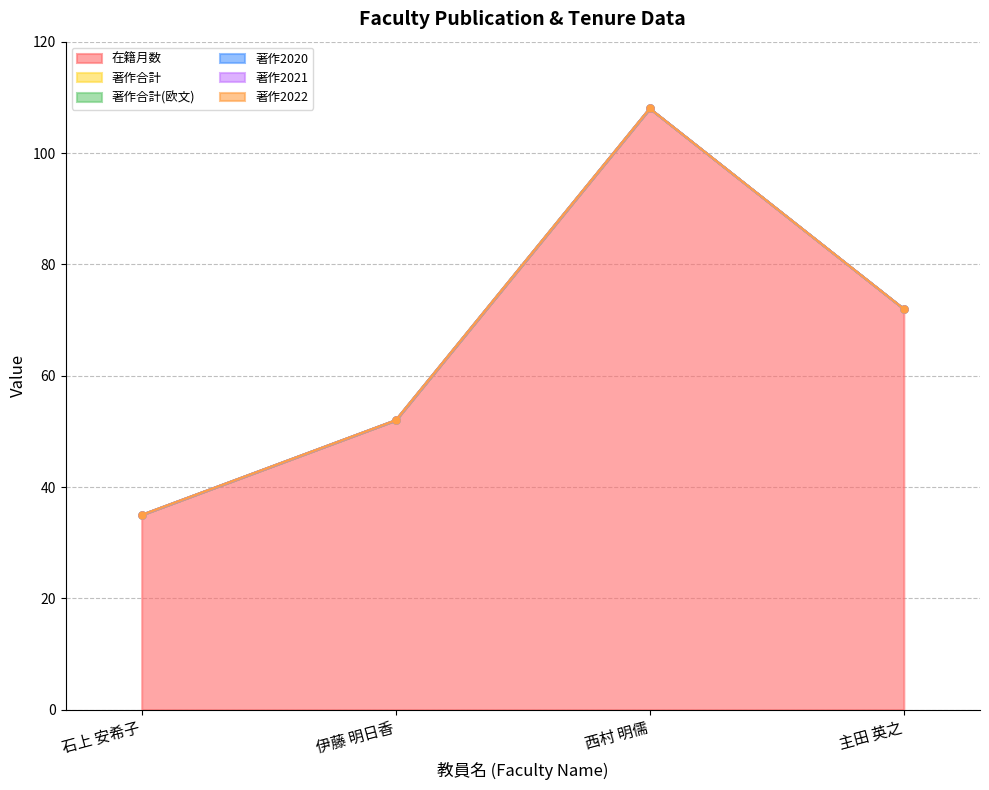

True or false: 著作合計(欧文) and 著作2020 cross at least once.

False